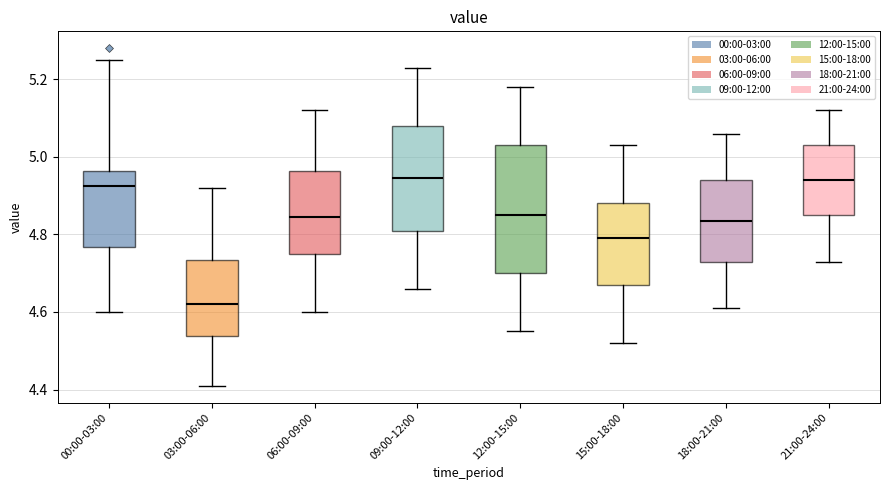

Which box has the lowest median line?

03:00-06:00